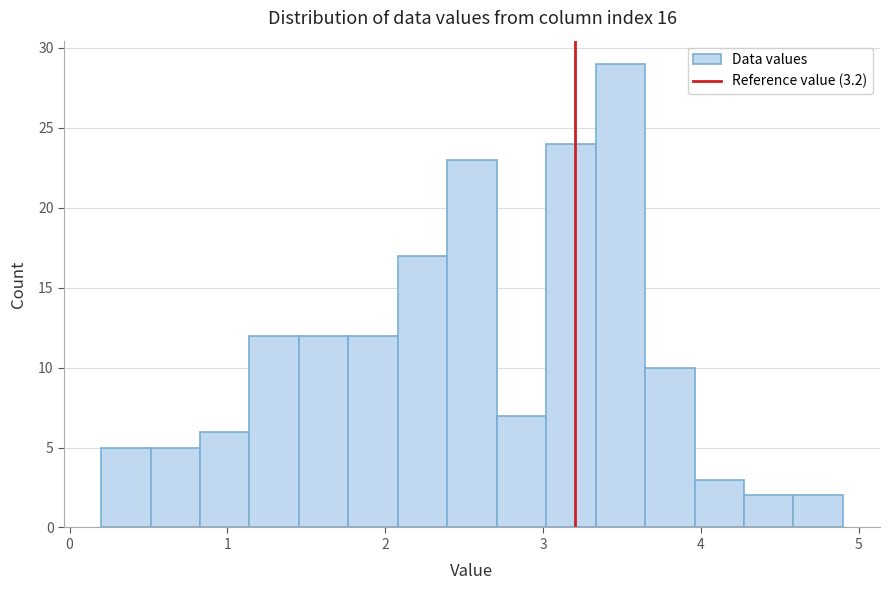

Around what value on the x-axis is the tallest bar? Give the approximate position of its centre, as read against the axis.

3.5